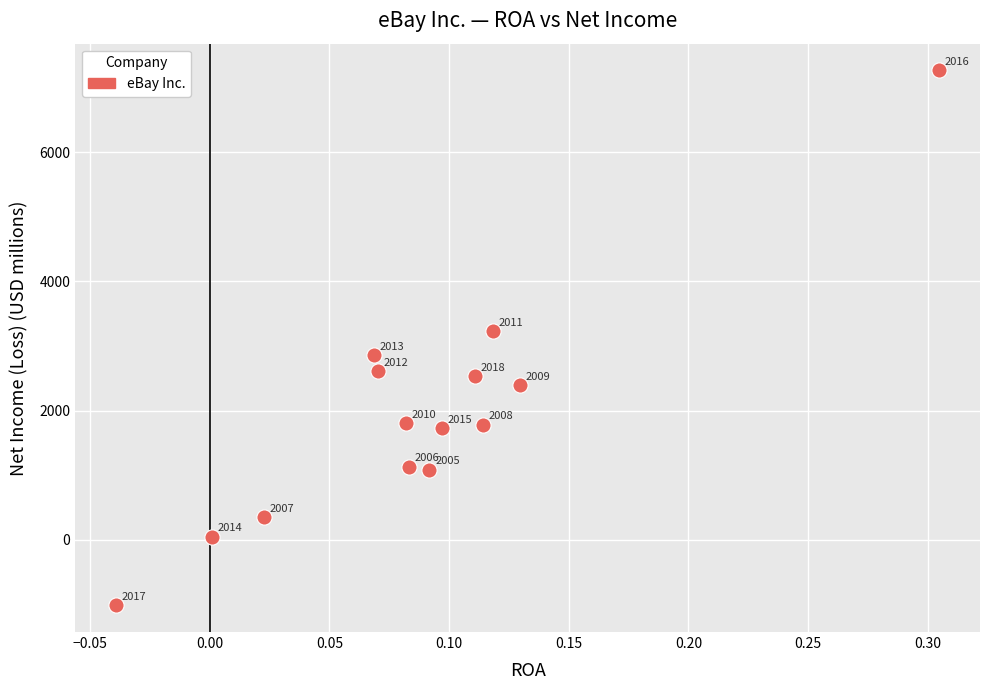

What Y value in the scatter plot is closest to 3125?

3229